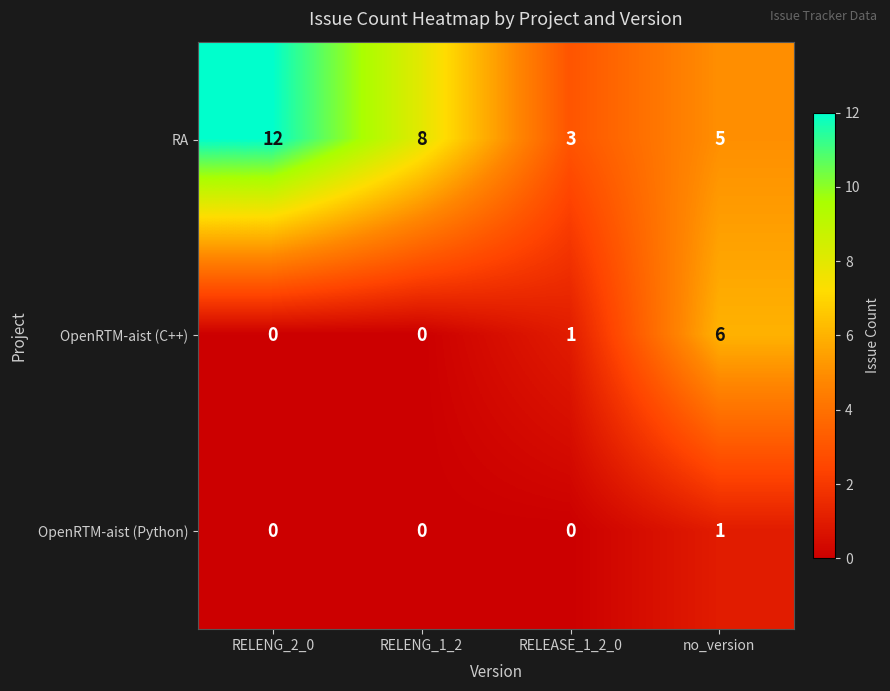

What is the difference between the maximum and minimum values in the OpenRTM-aist (C++) series?

6